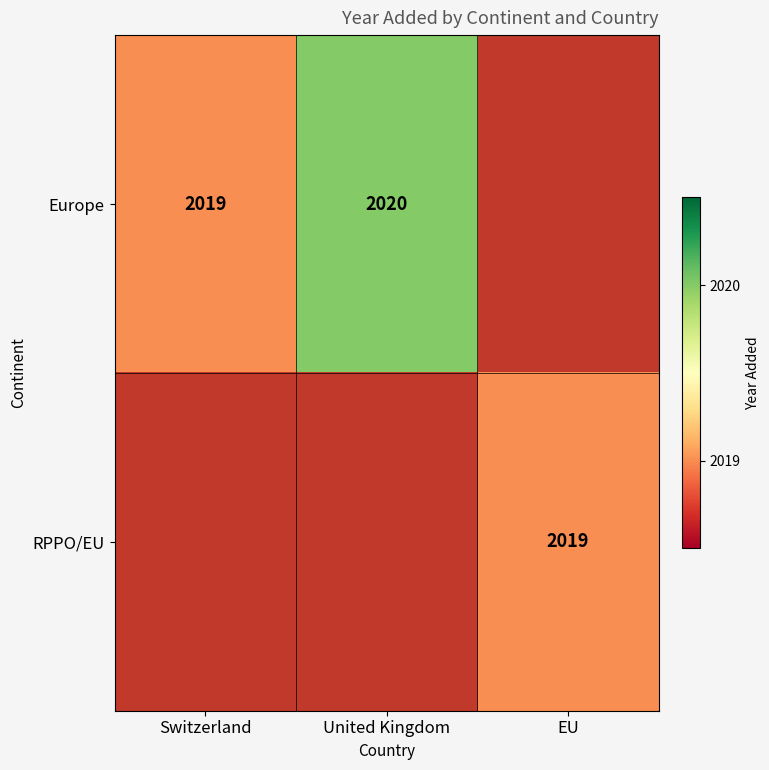

Which label corresponds to the largest value in the chart?

United Kingdom